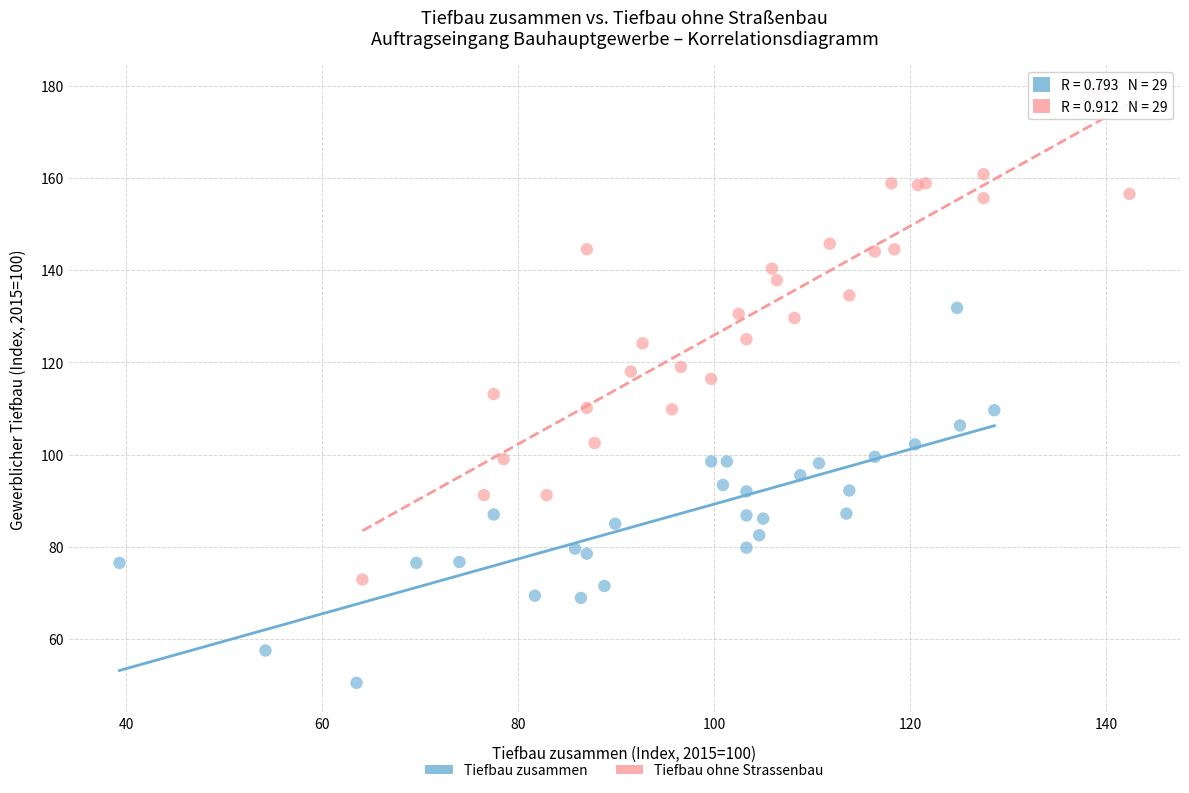

What are all the series names shown in the legend?

Tiefbau zusammen, Tiefbau ohne Strassenbau